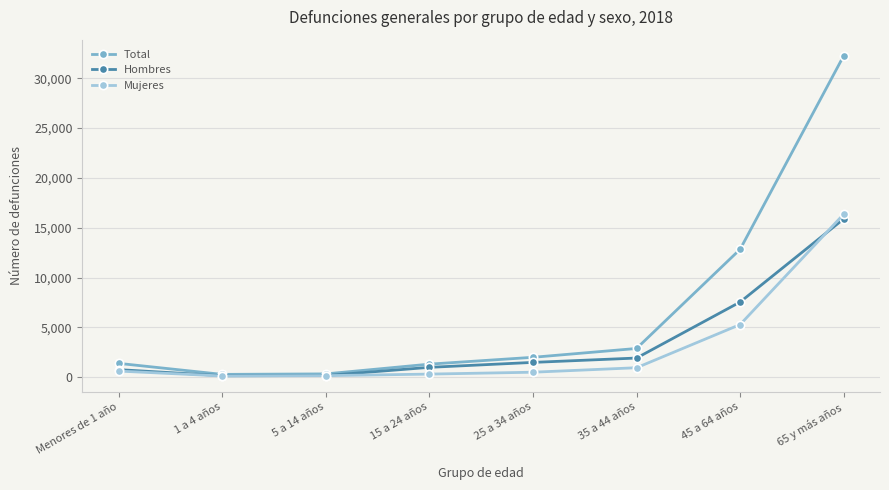

What is the label of the 5th point from the left?

25 a 34 años